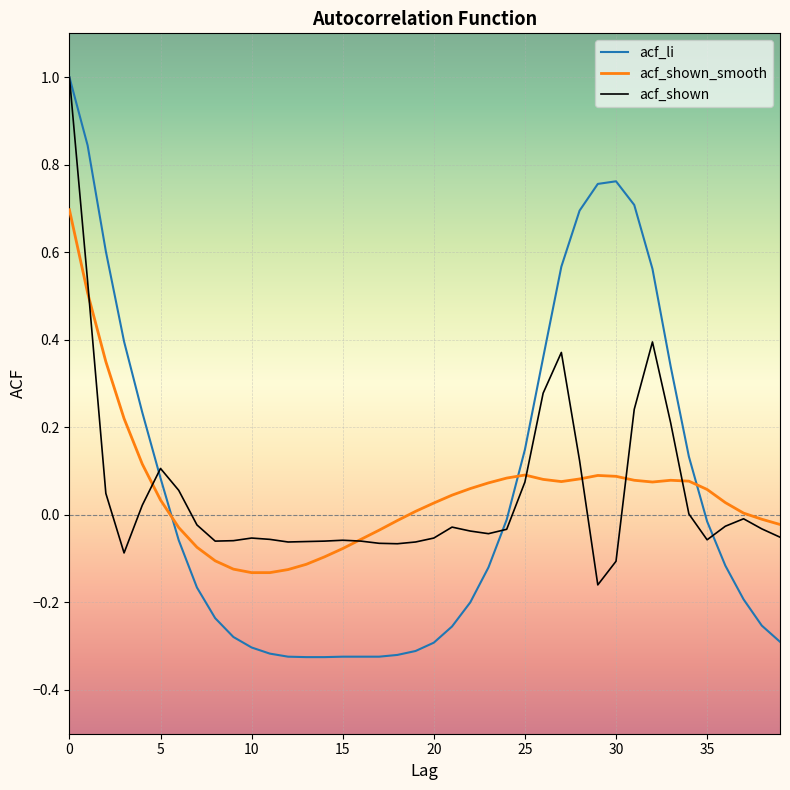

What is the highest value of the acf_shown_smooth series?

0.7